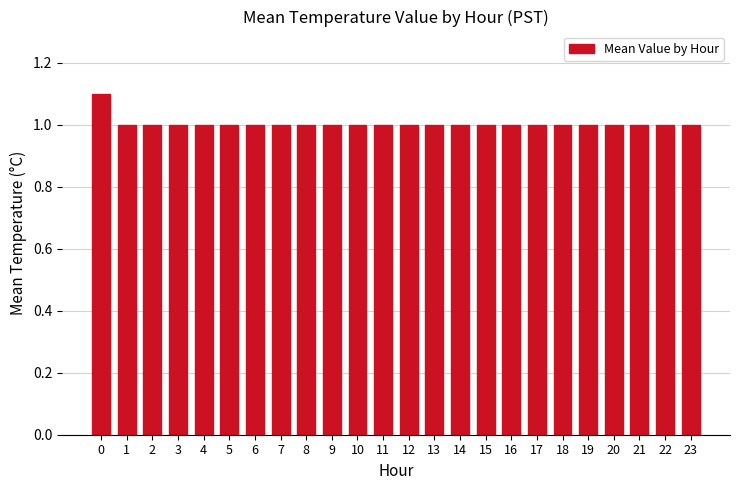

What is the value of the 14th bar from the left?

1.0